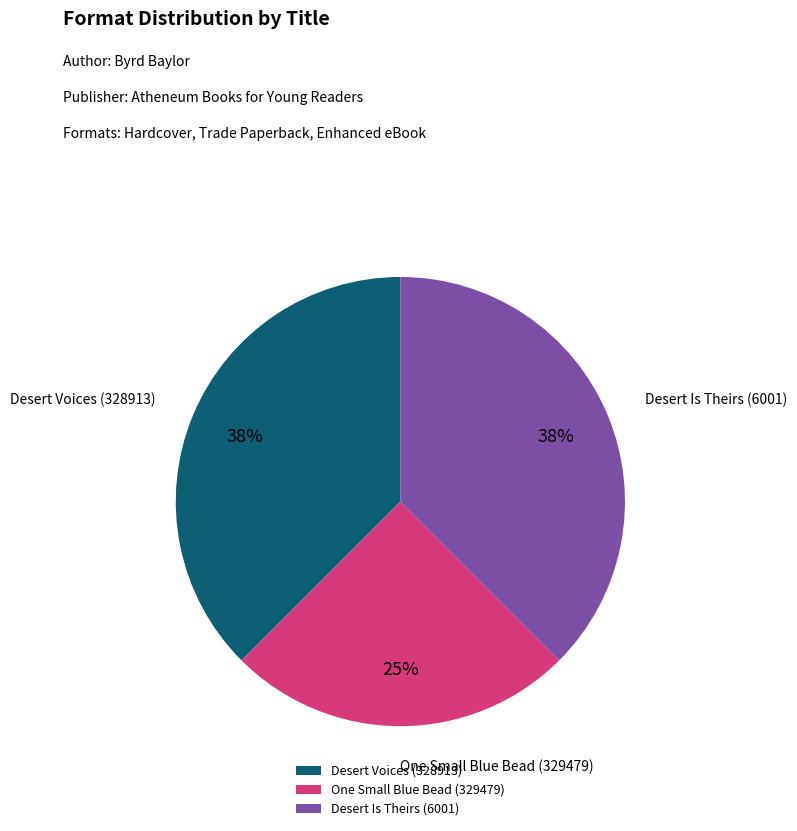

How many slices are in this pie chart?

3